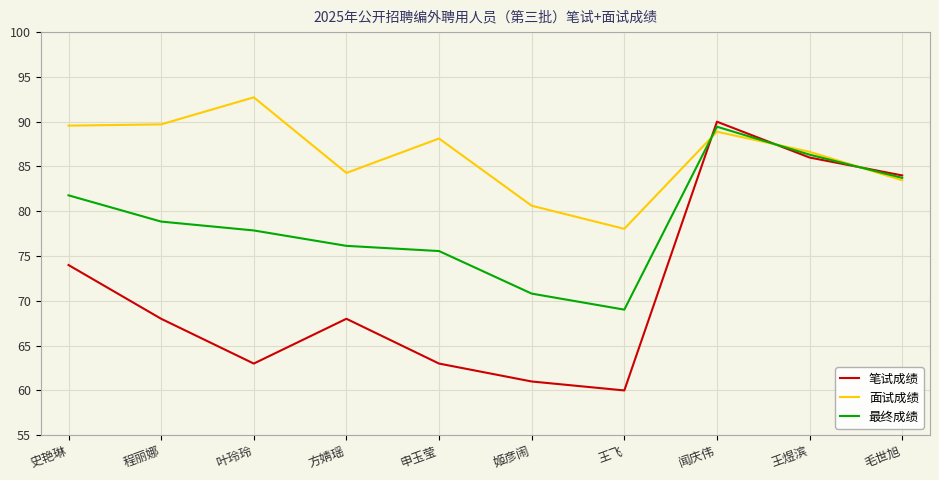

What position from the right is 方婧瑶?

7